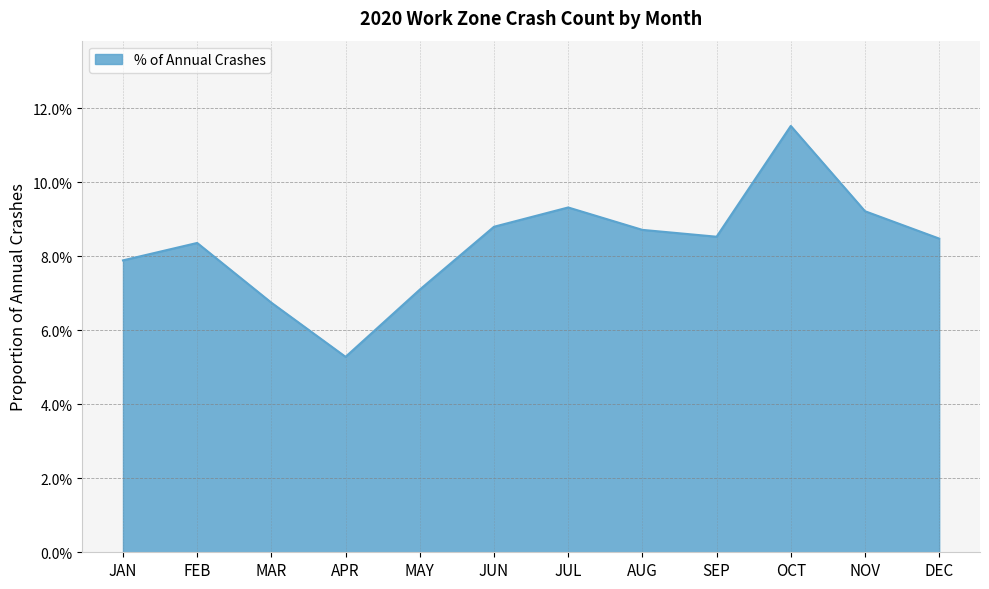

Reading left to right, list all the values displayed in this chart.

0.1	0.1	0.1	0.1	0.1	0.1	0.1	0.1	0.1	0.1	0.1	0.1